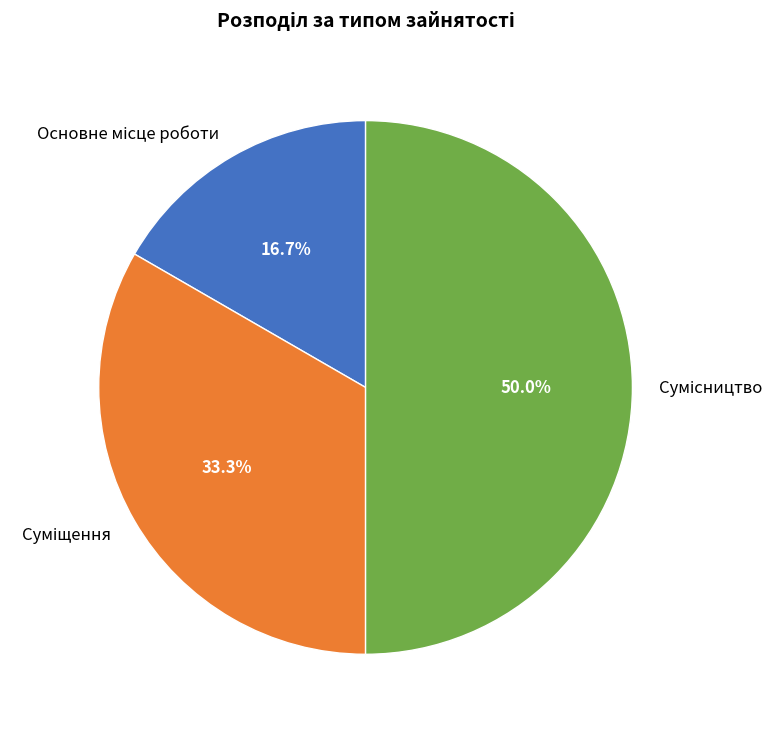

Rank the categories by value from lowest to highest.

Основне місце роботи, Суміщення, Сумісництво